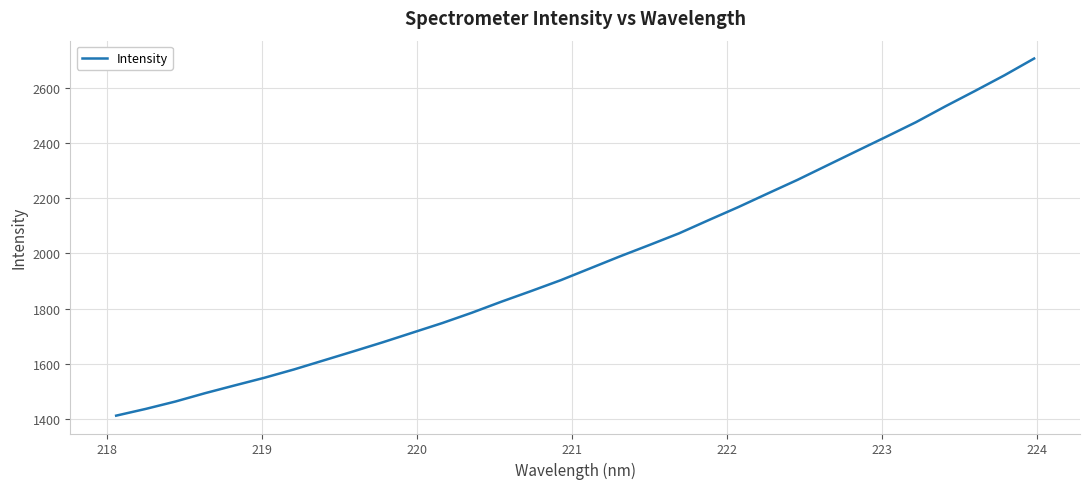

What is the difference between the maximum and minimum values?

1295.8